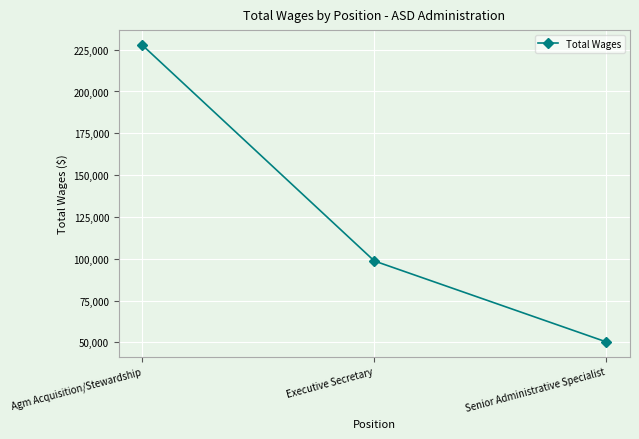

What is the sum of the values at Agm Acquisition/Stewardship and Executive Secretary?

326522